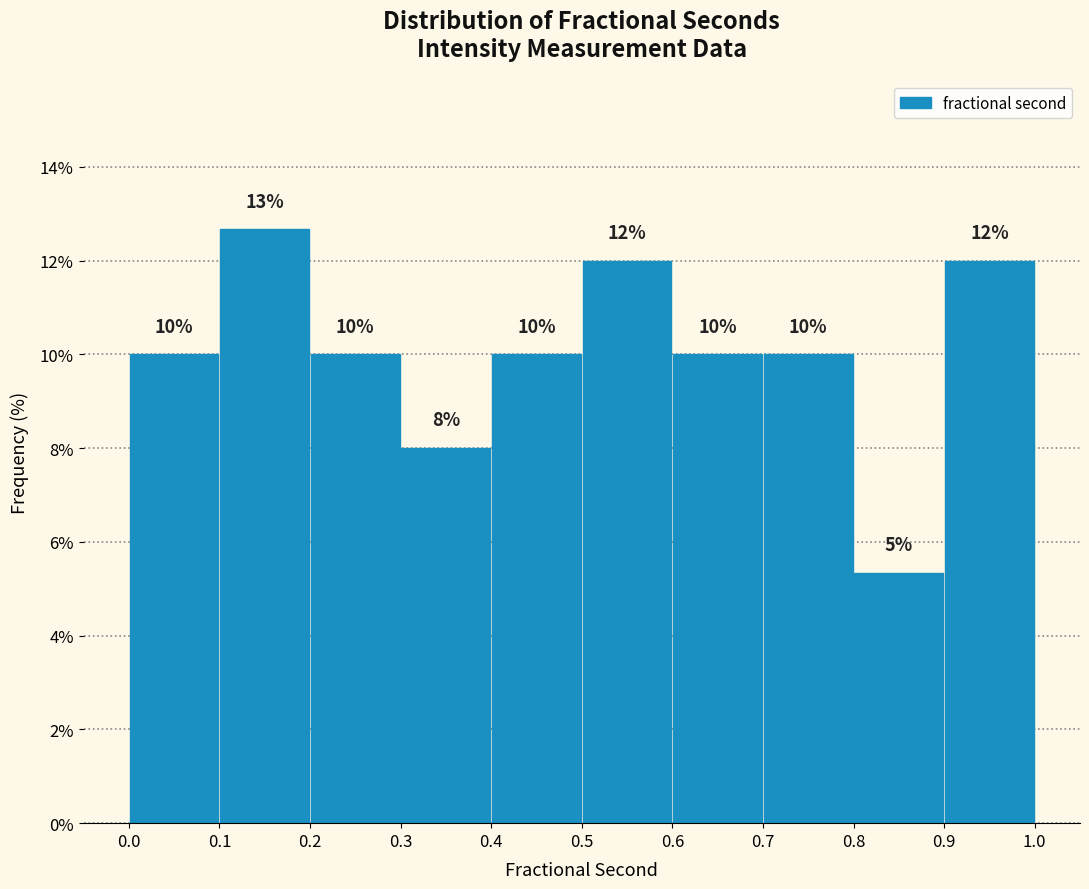

Which range on the x-axis has the tallest bar?

0.1 to 0.2